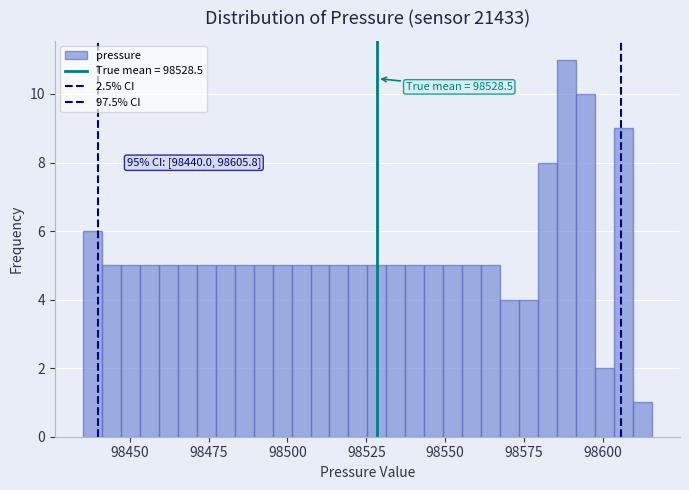

Around what value on the x-axis is the tallest bar? Give the approximate position of its centre, as read against the axis.

98590